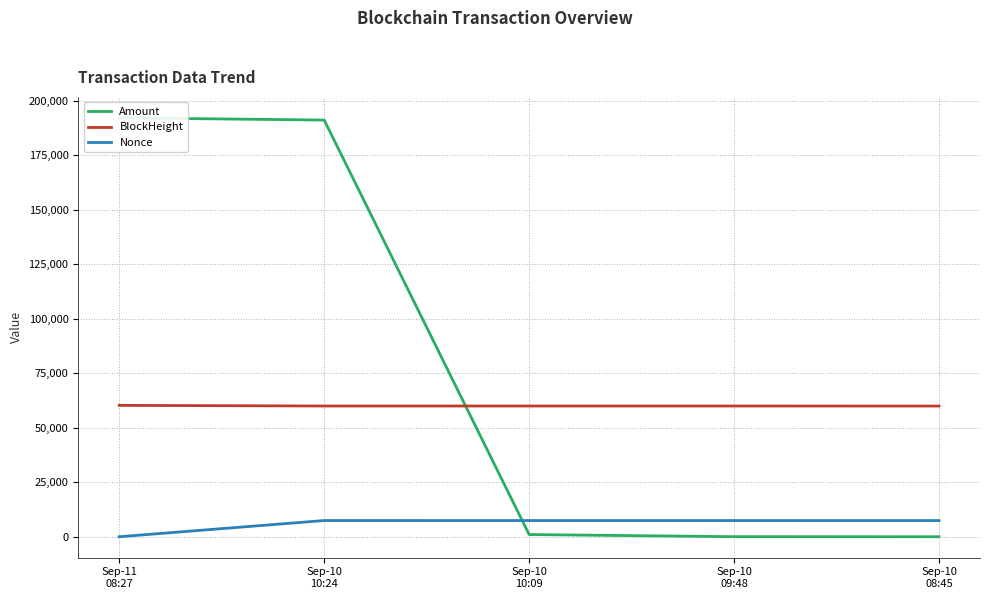

What is the label of the 4th point from the right?

Sep-10
10:24